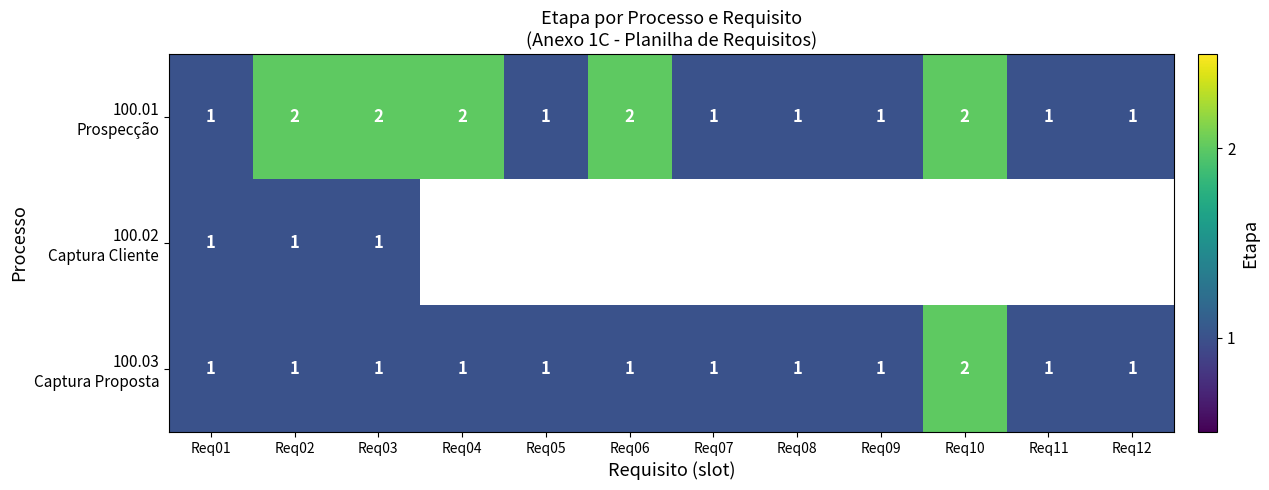

What is the minimum value for 100.01 Prospecção?

1.0